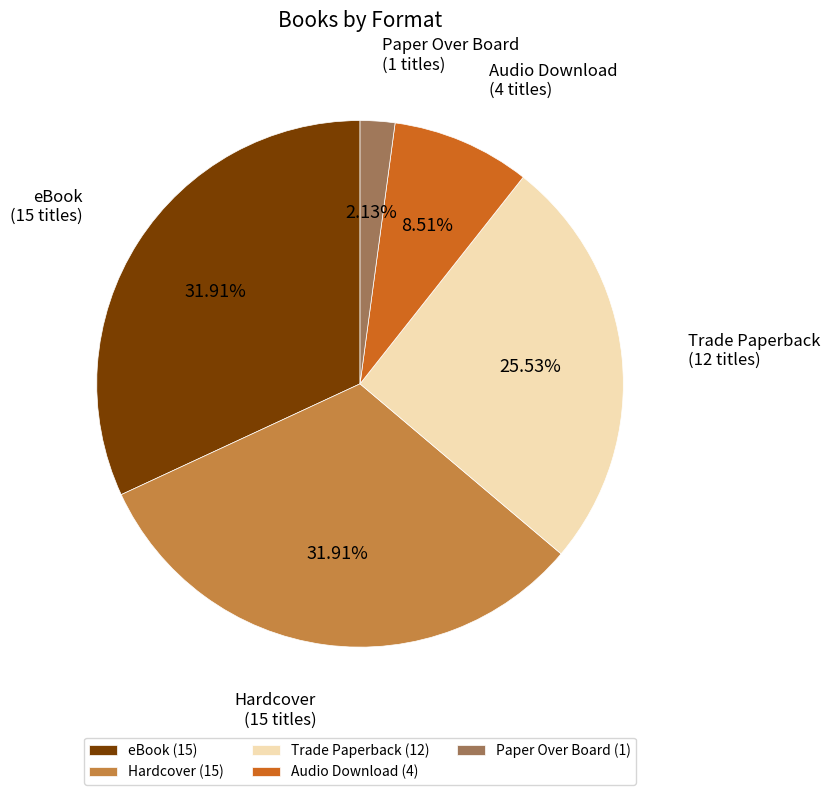

Which has a higher value, eBook (15) or Paper Over Board (1)?

eBook (15)